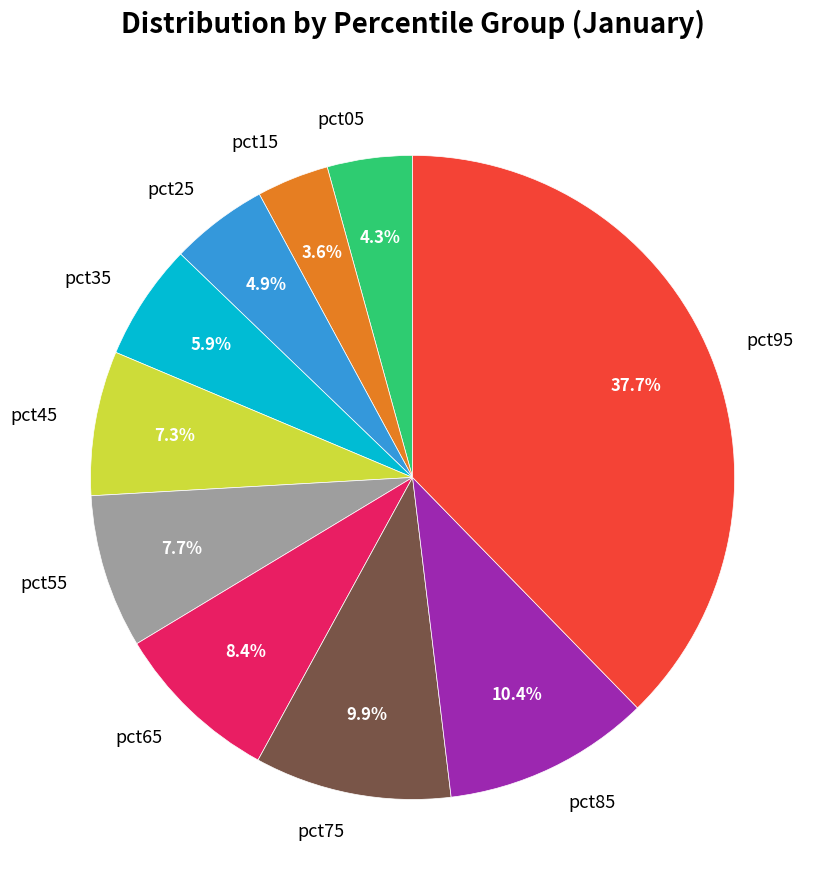

Is there a majority slice in this chart?

No